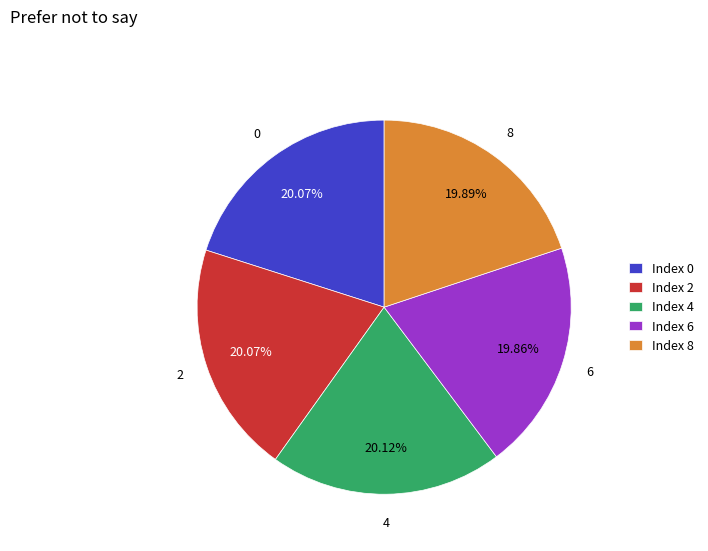

Does Index 0 account for over 50% of the chart?

No